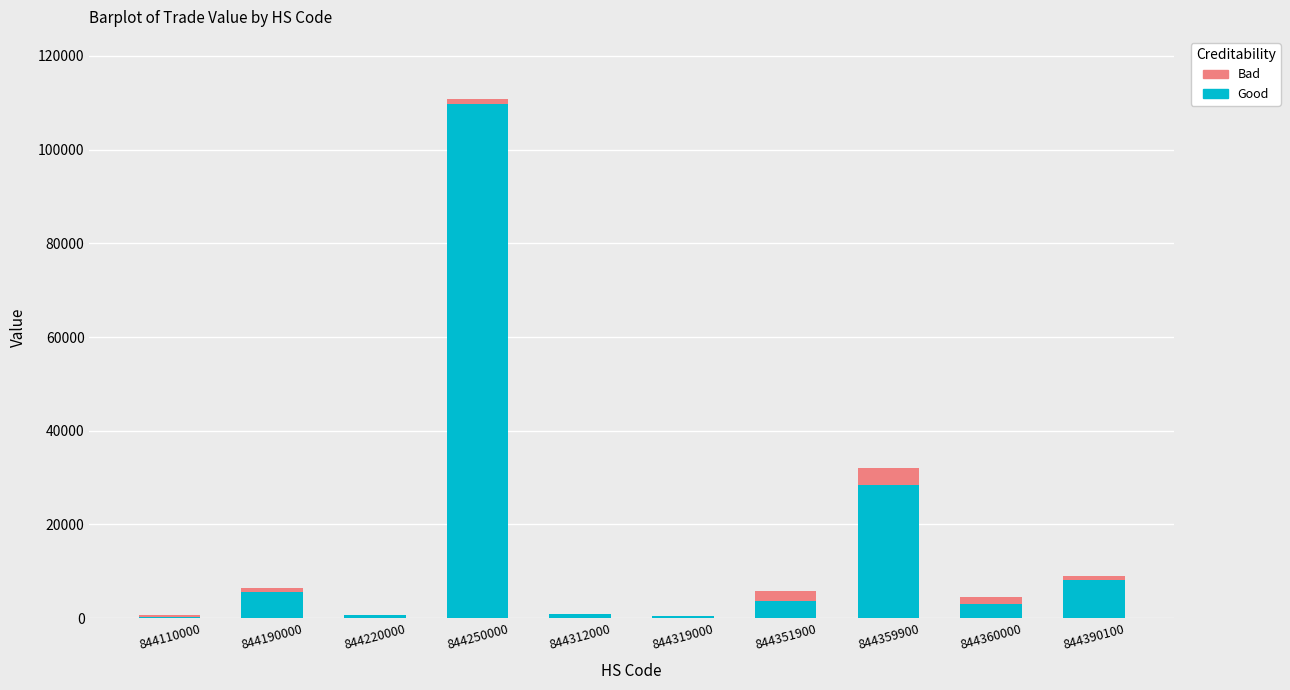

What is the sum of all Good values?

161267